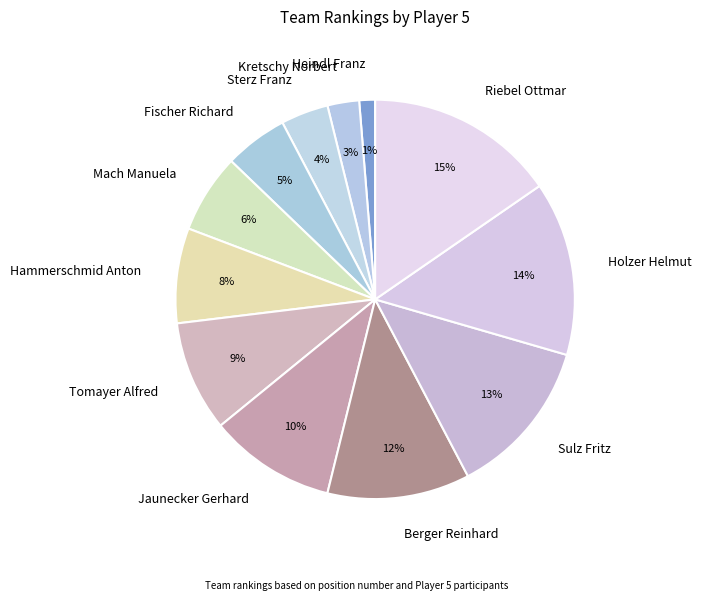

Combined, do Sulz Fritz and Sterz Franz account for over 50%?

No